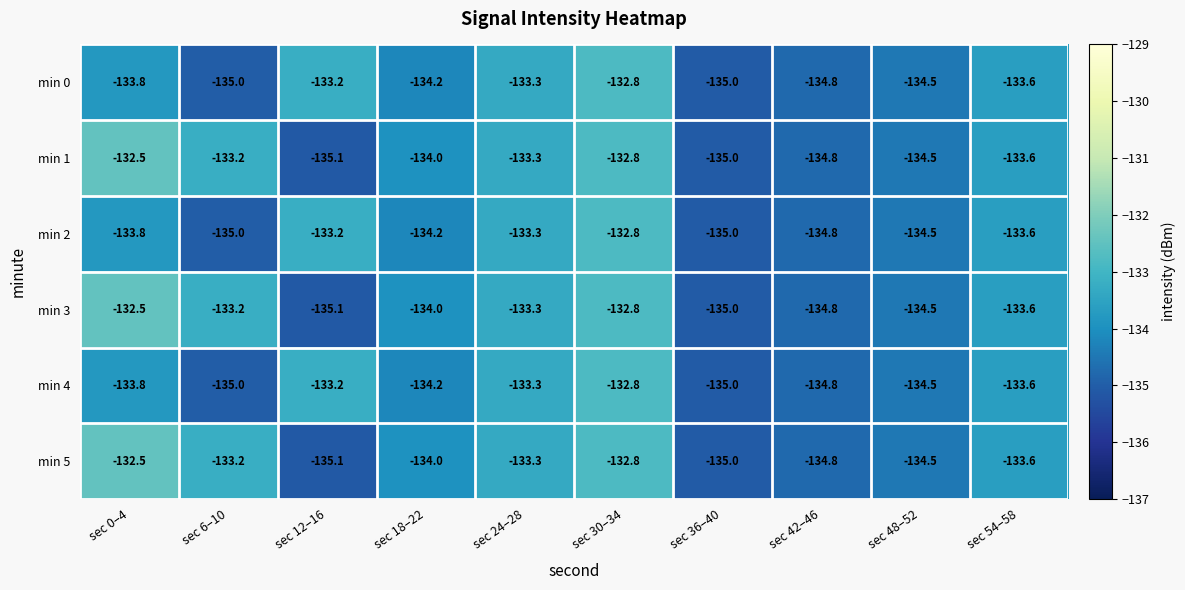

At which label is min 0 closest to -133?

sec 12–16